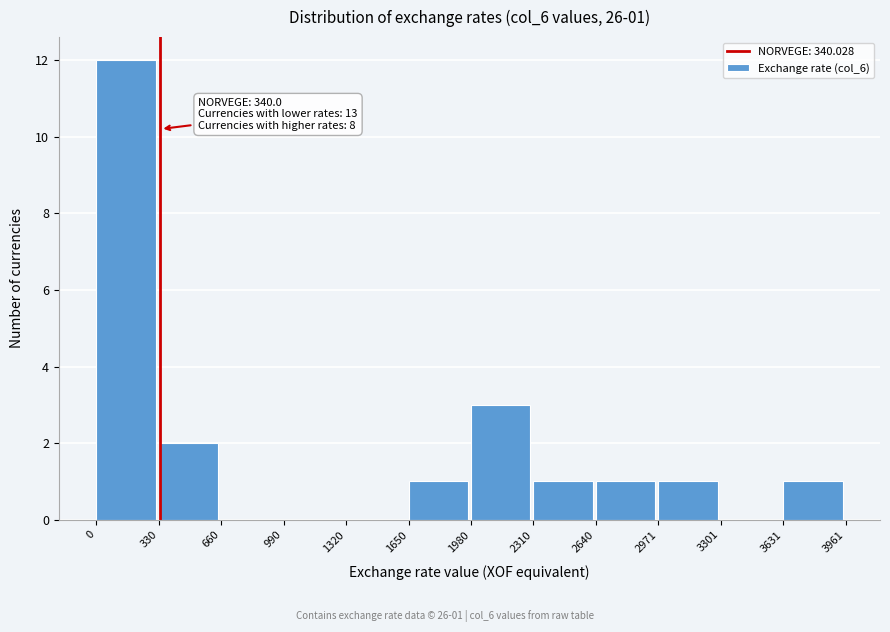

Which range on the x-axis has the tallest bar?

0 to 330